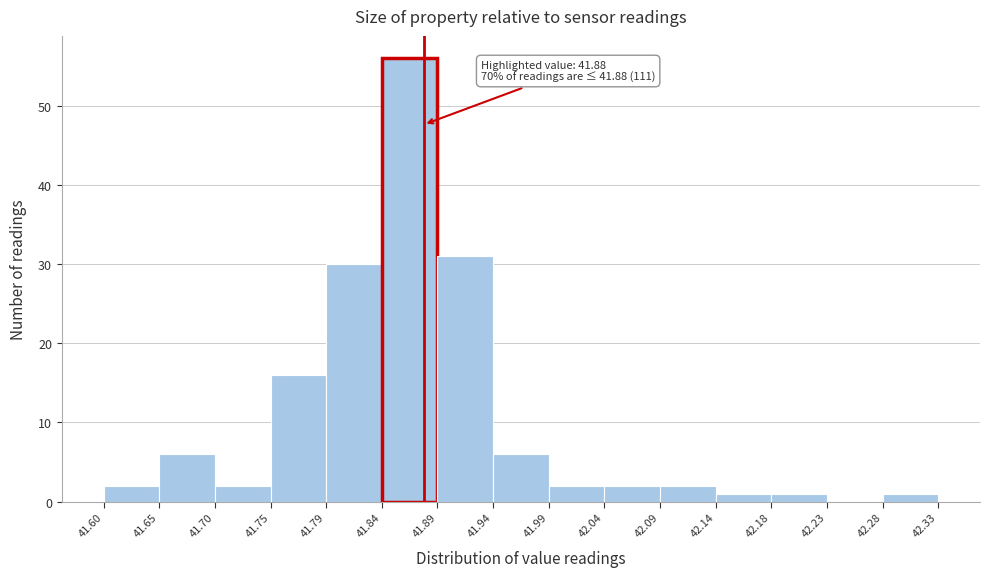

Which range on the x-axis has the tallest bar?

41.84 to 41.89